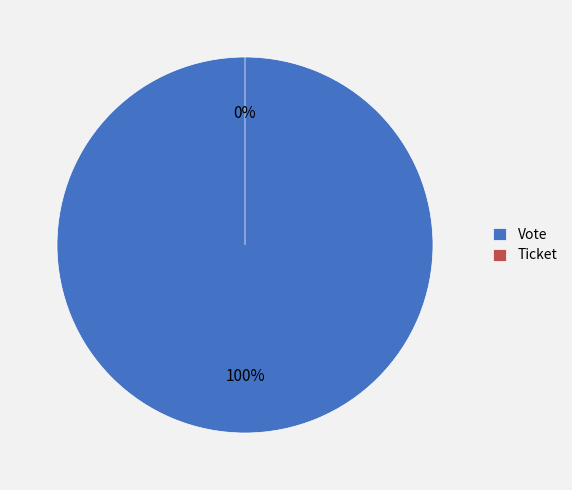

What is the change in value from Vote to Ticket?

-1